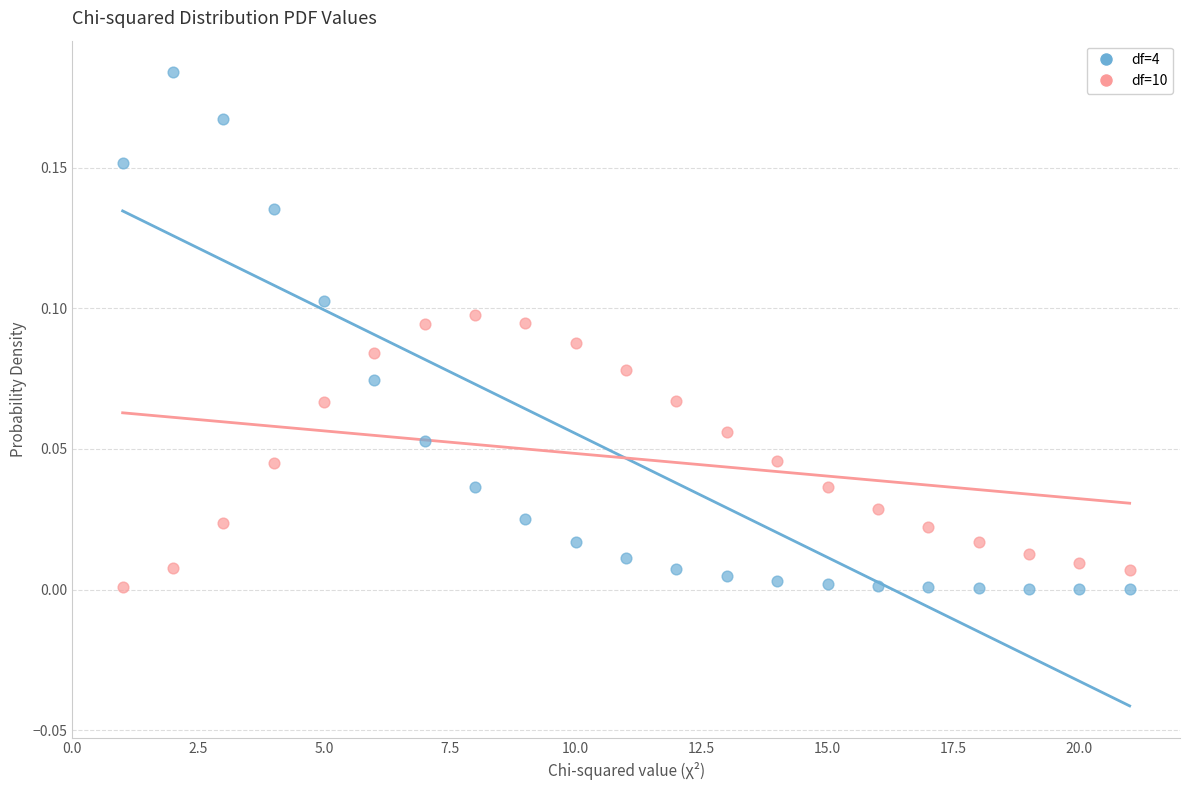

Which series contains the highest Y value?

df=4